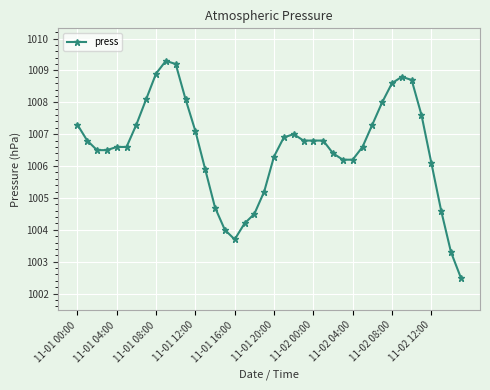

How many data points are above 1006?

30